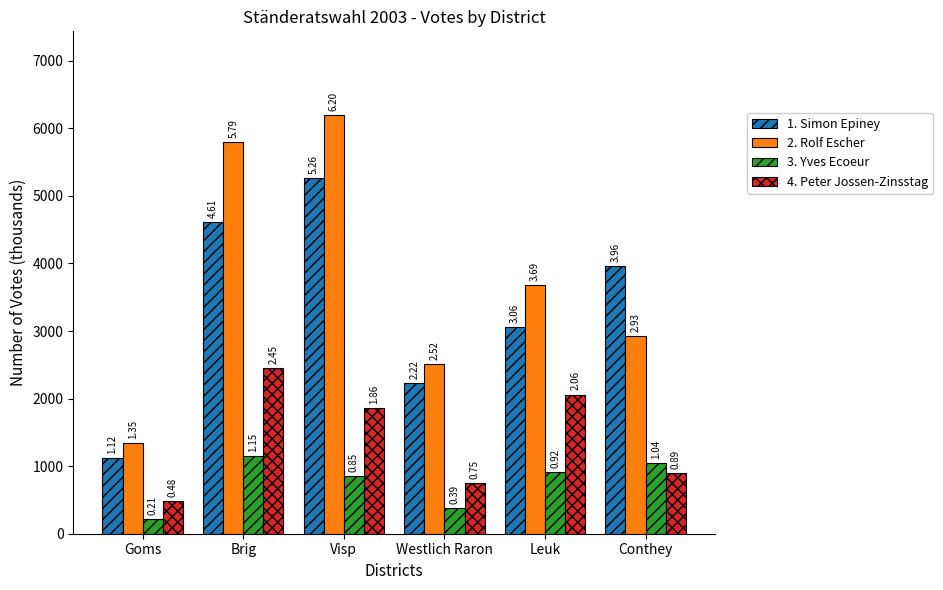

How many 3. Yves Ecoeur values are between 385 and 1045?

4